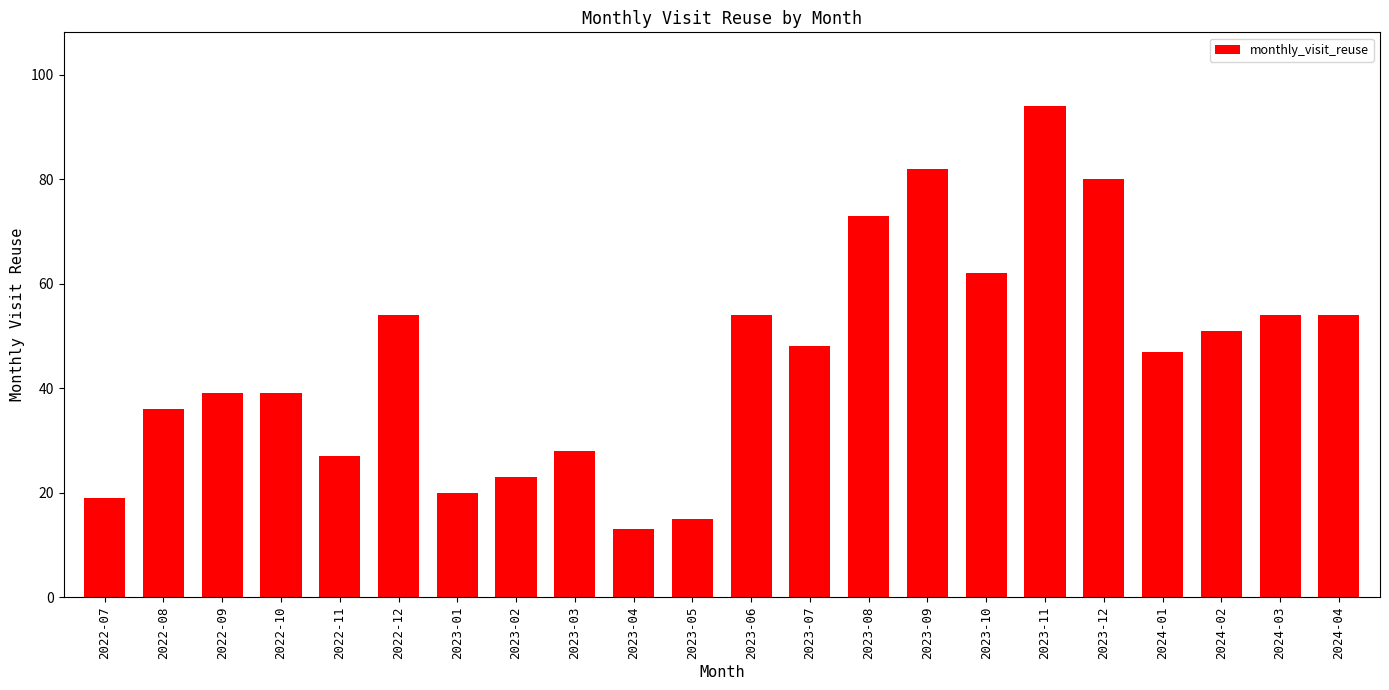

What is the difference between the maximum and minimum values?

81